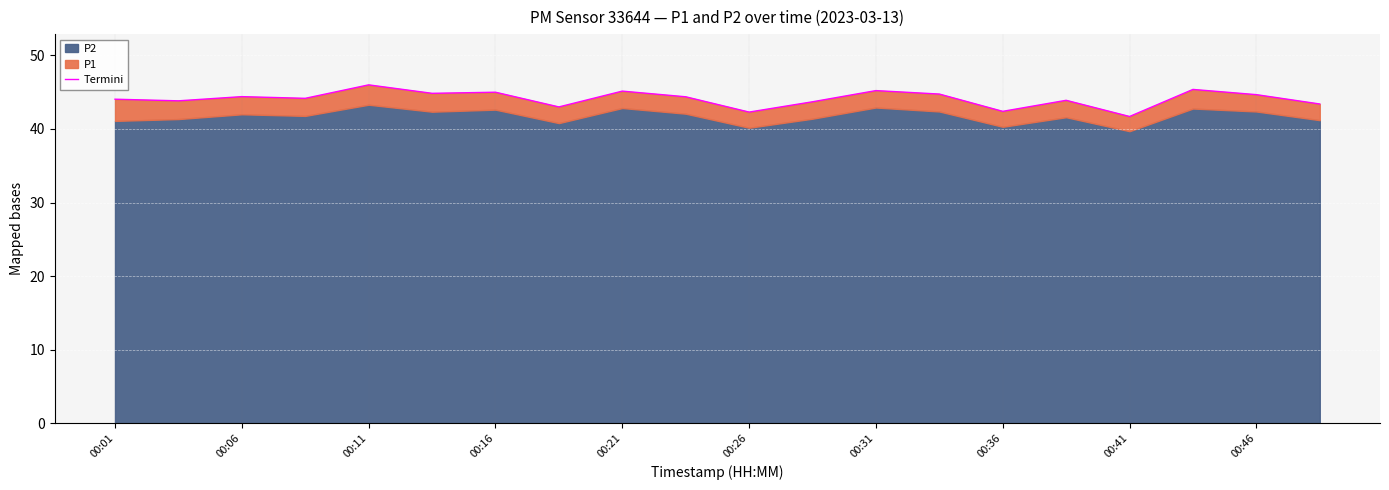

Does the chart display data point markers on the line(s)?

No